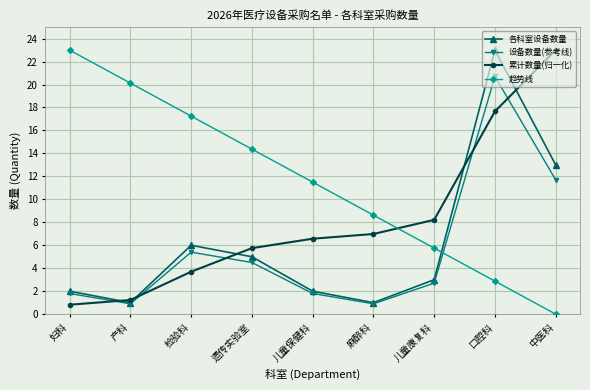

What position from the left is 儿童康复科?

7